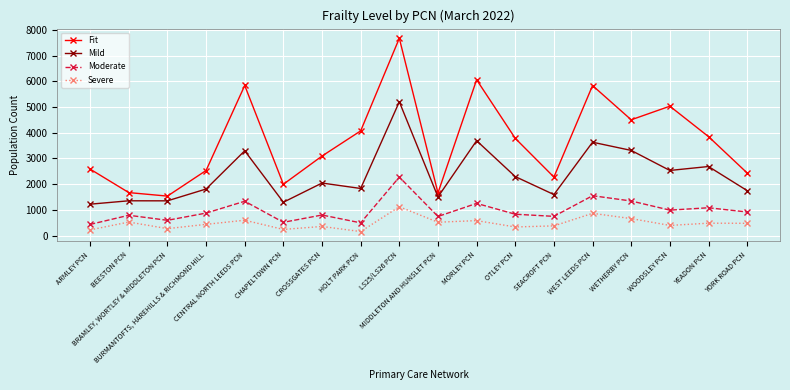

How many lines are shown in the chart?

4